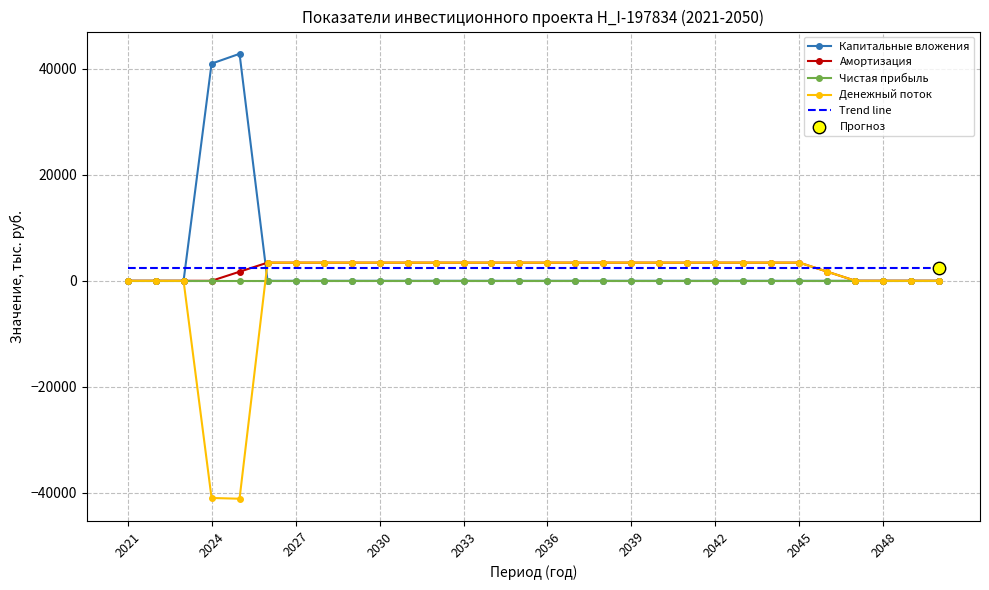

What is the minimum value shown in the chart?

-41144.6